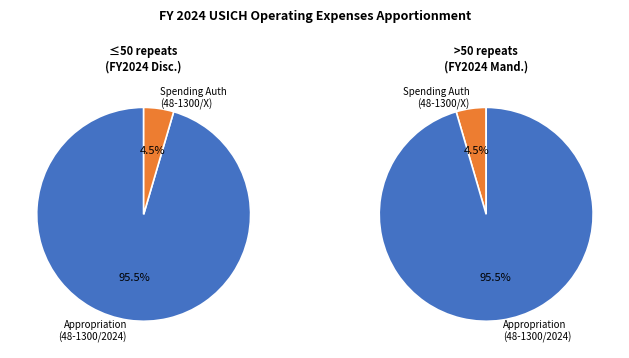

The Appropriation (48-1300/2024) slice represents 83% of the pie. True or false?

False